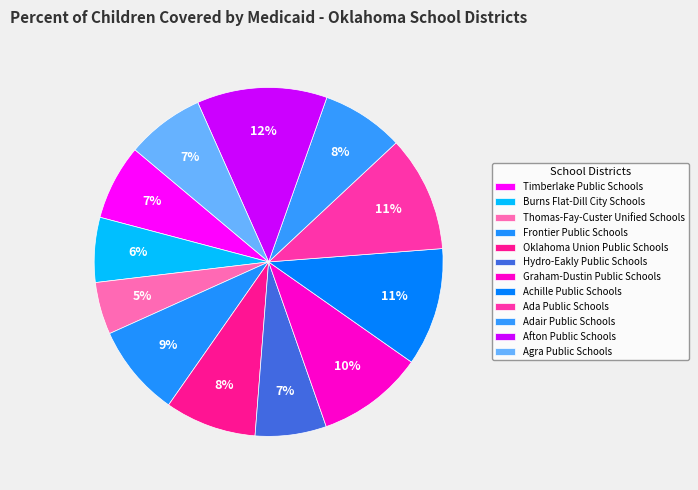

How many slices are in this pie chart?

12